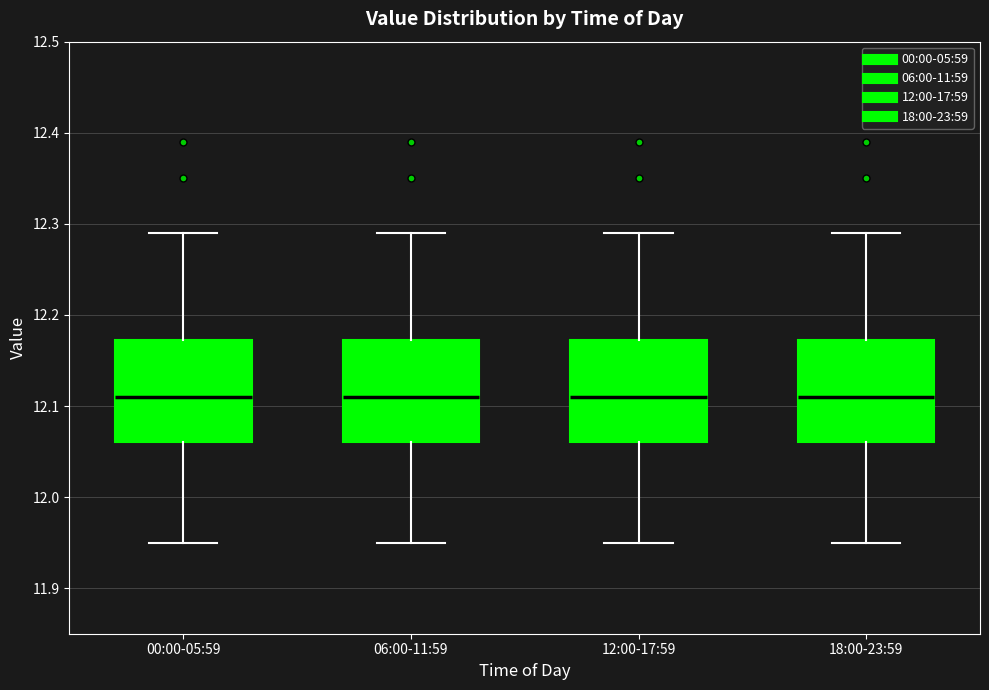

Where does the median line of the box for 12:00-17:59 sit on the y-axis? The values are not printed on the chart, so give them approximately, as read against the axis.

12.11